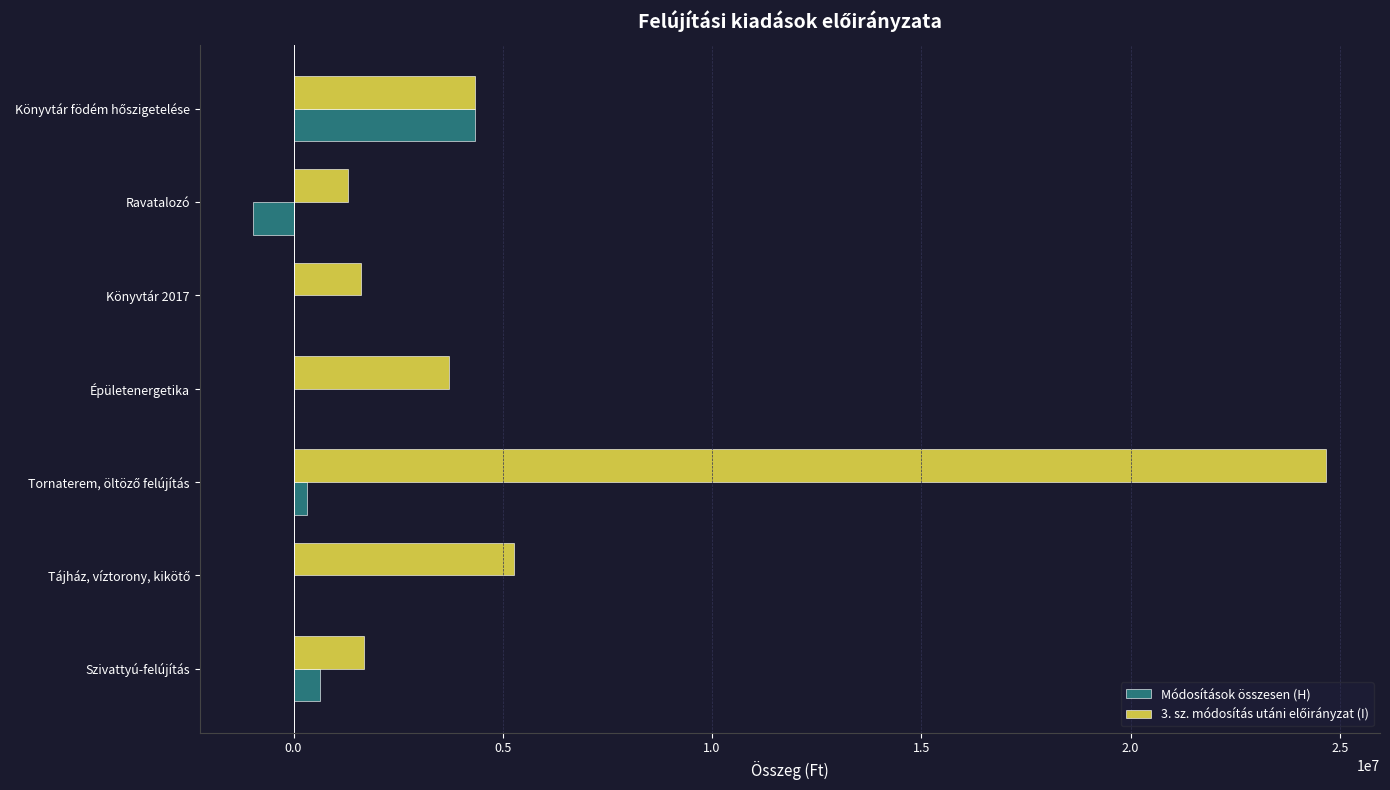

The value of Módosítások összesen (H) at Ravatalozó is -959752. True or false?

True